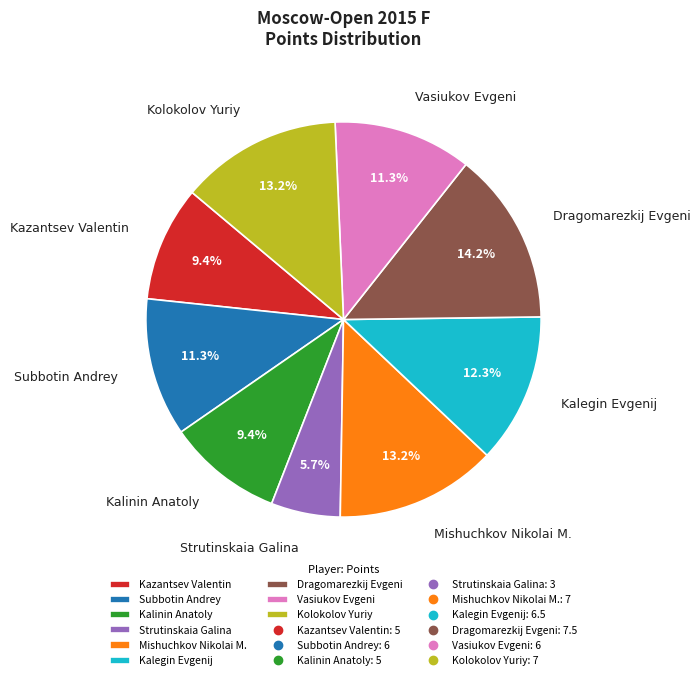

How many segments does this pie chart have?

9